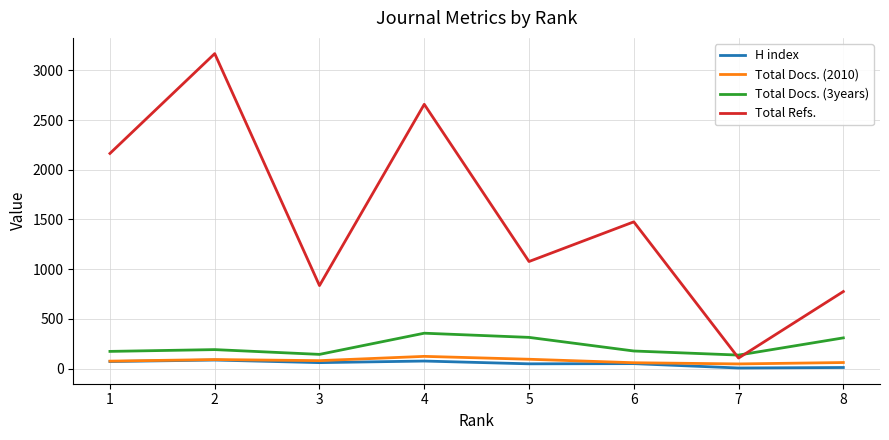

What is the spread (max minus min) of values at 5?

1029